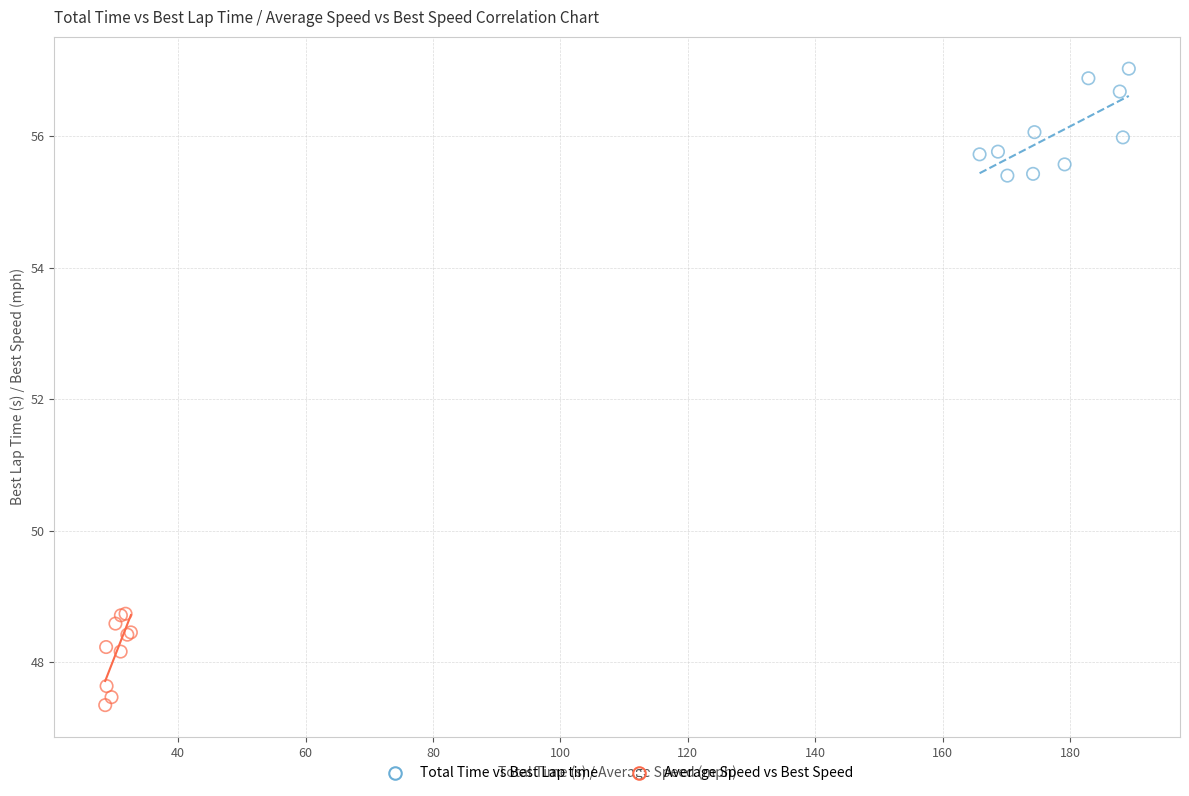

Which series contains the highest Y value?

Total Time vs Best Lap time